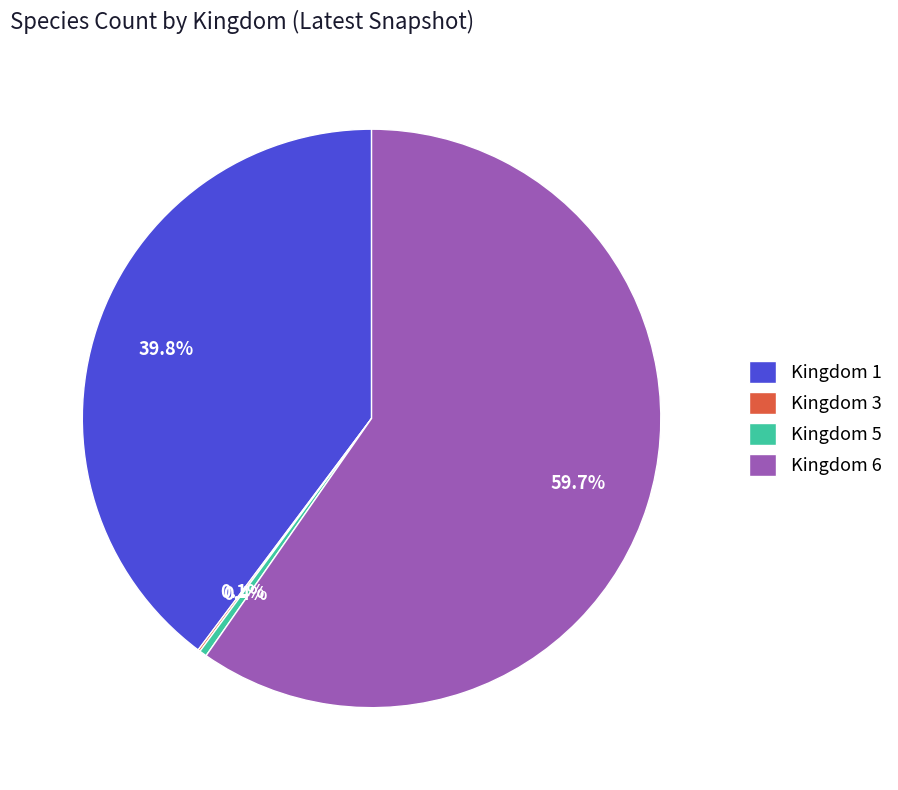

Which category has the biggest portion of the pie?

Kingdom 6